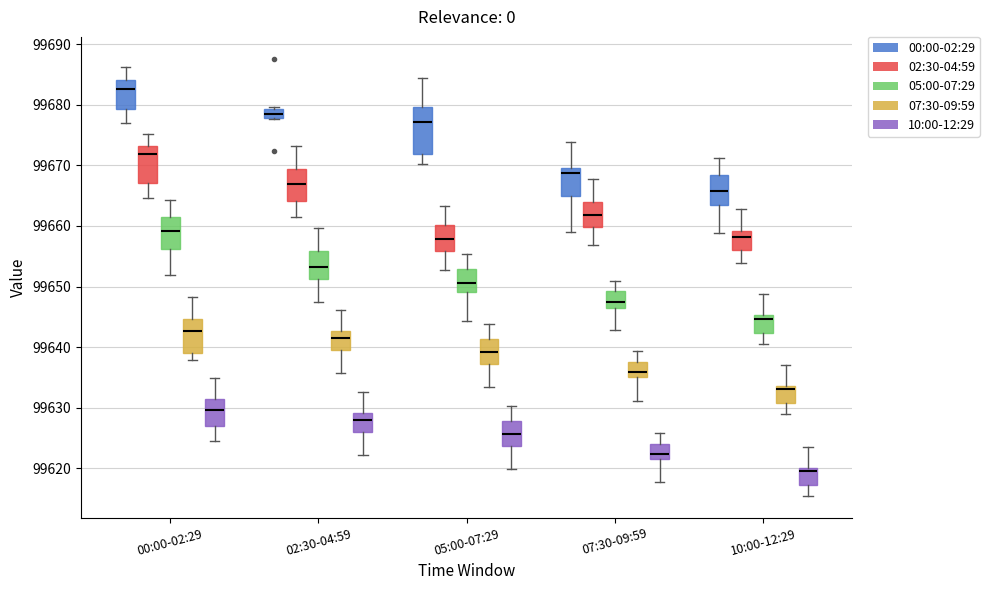

Which box is the tallest, from its lower edge to its upper edge?

05:00-07:29 (00:00-02:29)